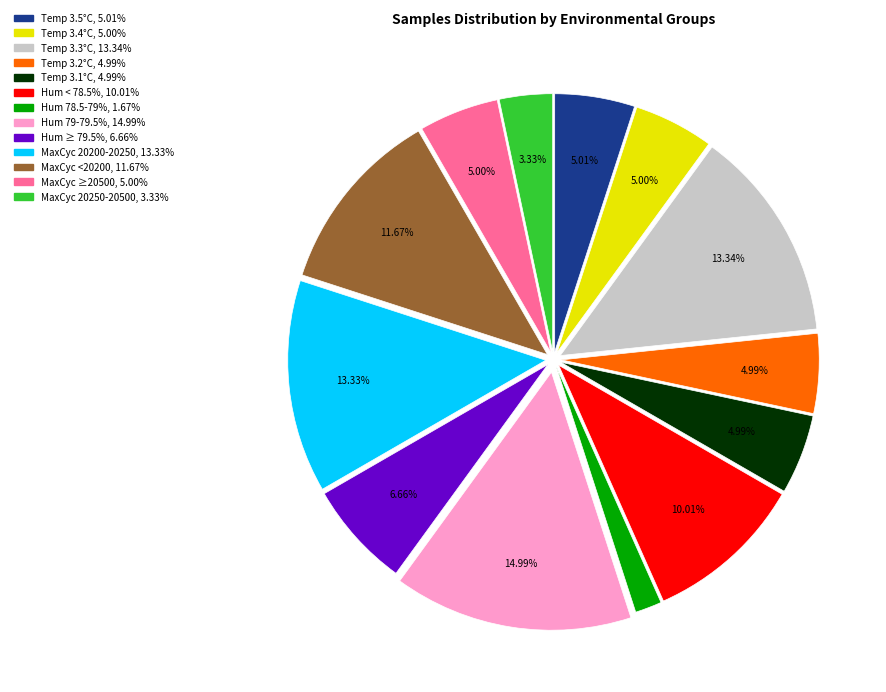

Does any single category account for the majority?

No